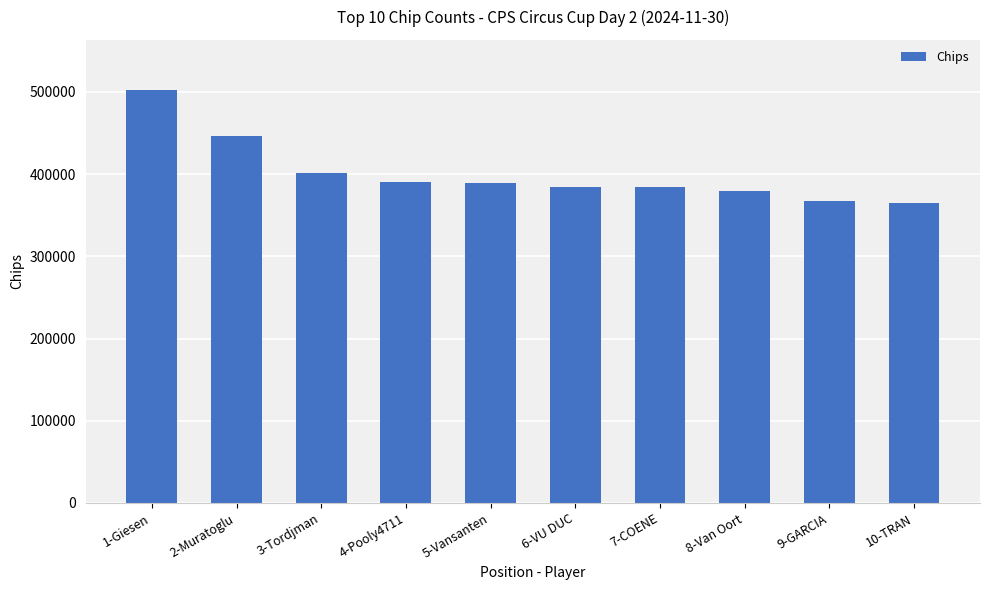

What is the minimum value shown in the chart?

365000